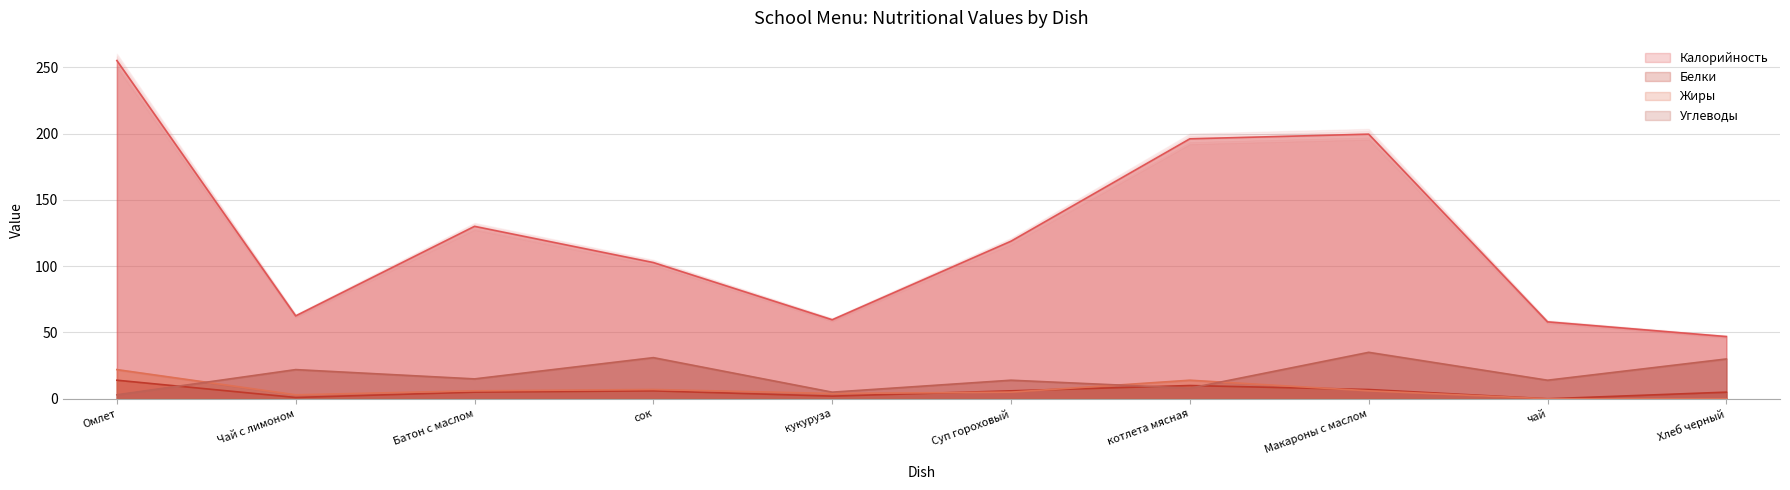

Where does the Жиры series first go above 6?

Омлет